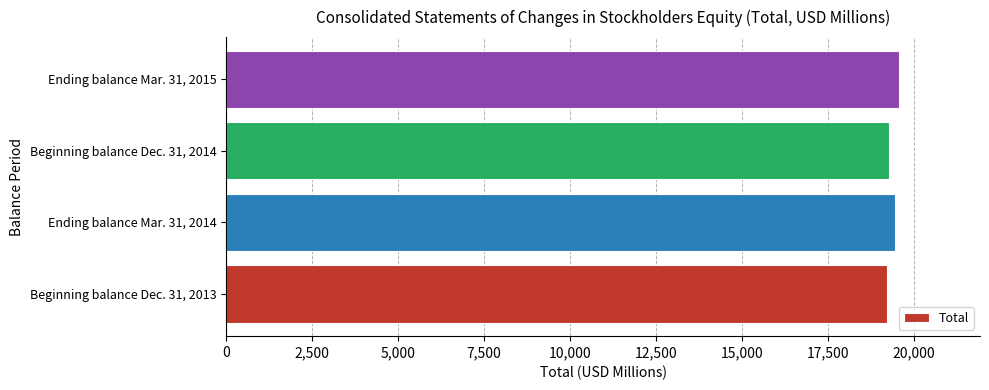

What is the ratio of the value at Beginning balance Dec. 31, 2013 to the value at Beginning balance Dec. 31, 2014?

1.0